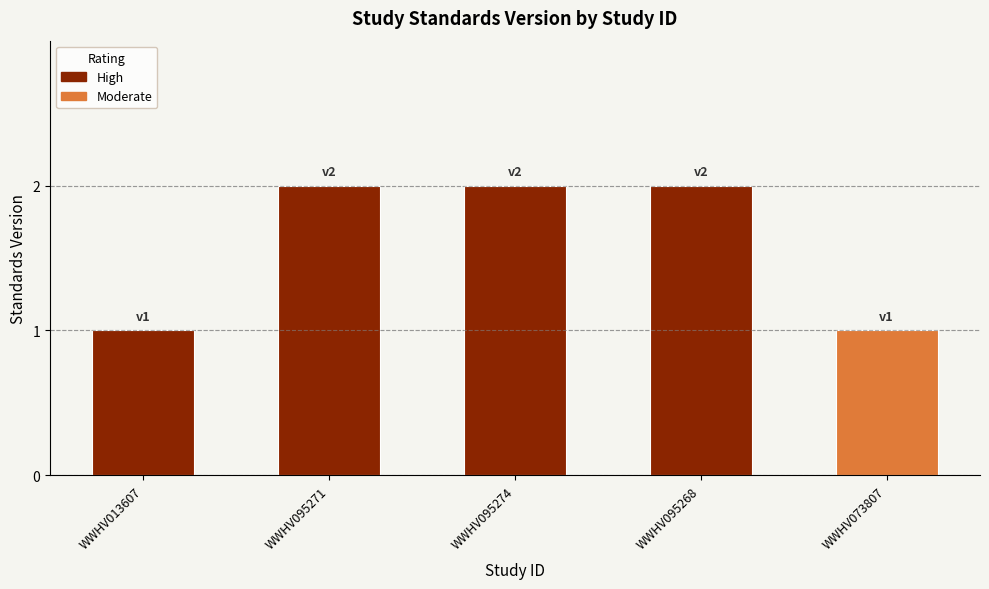

True or false: the data shows 1 at WWHV013607.

True